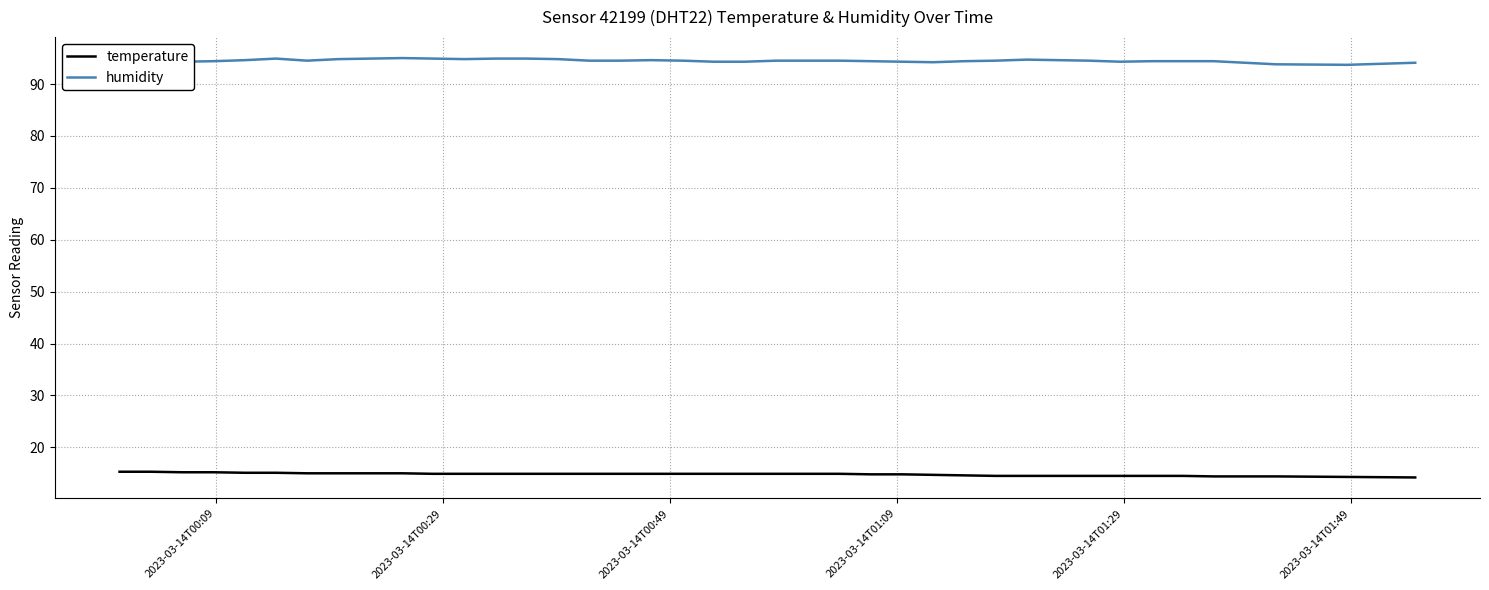

True or false: temperature and humidity cross at least once.

False